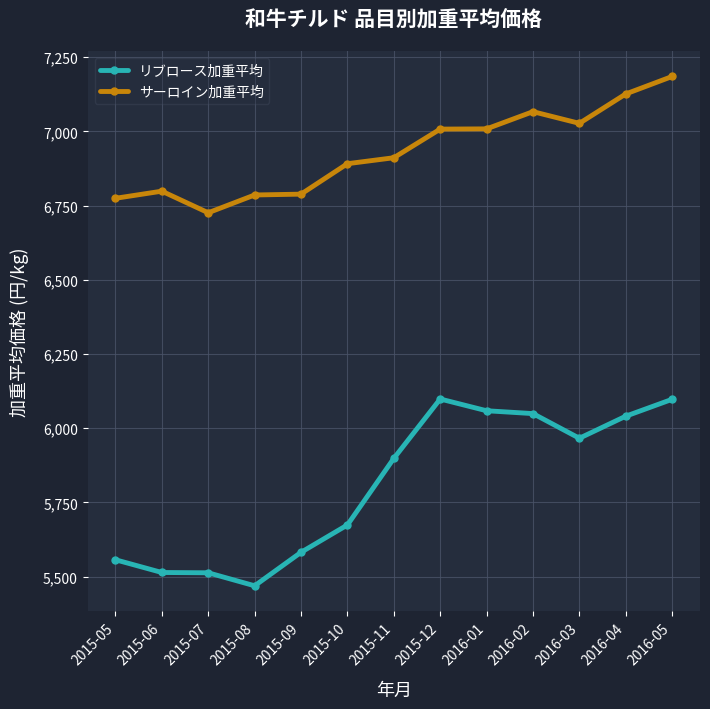

Rank the series at 2016-04 from lowest to highest value.

リブロース加重平均, サーロイン加重平均